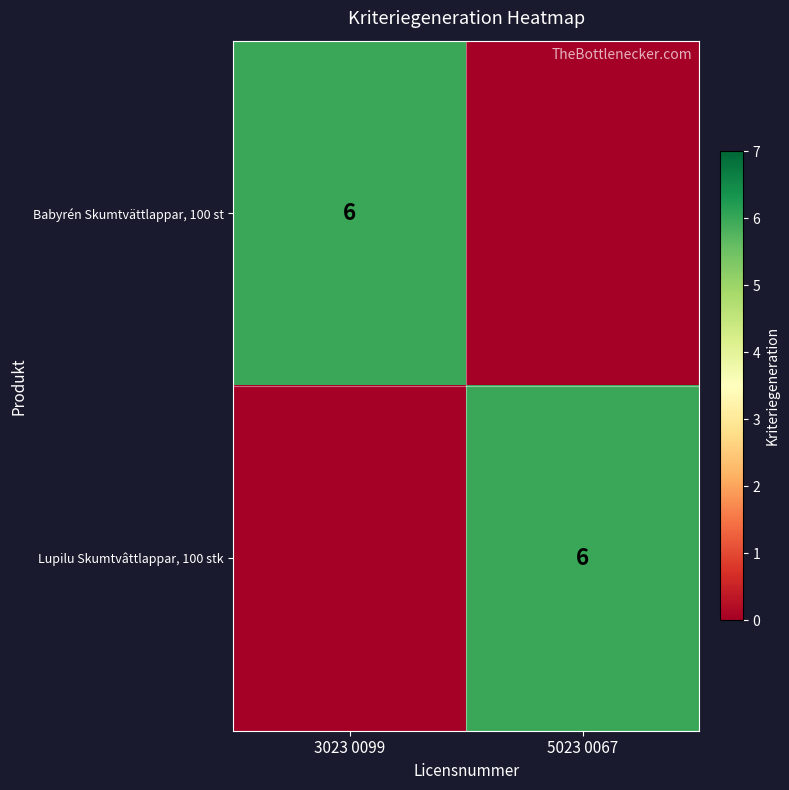

Is it true that Lupilu Skumtvâttlappar, 100 stk equals 10 at 5023 0067?

False